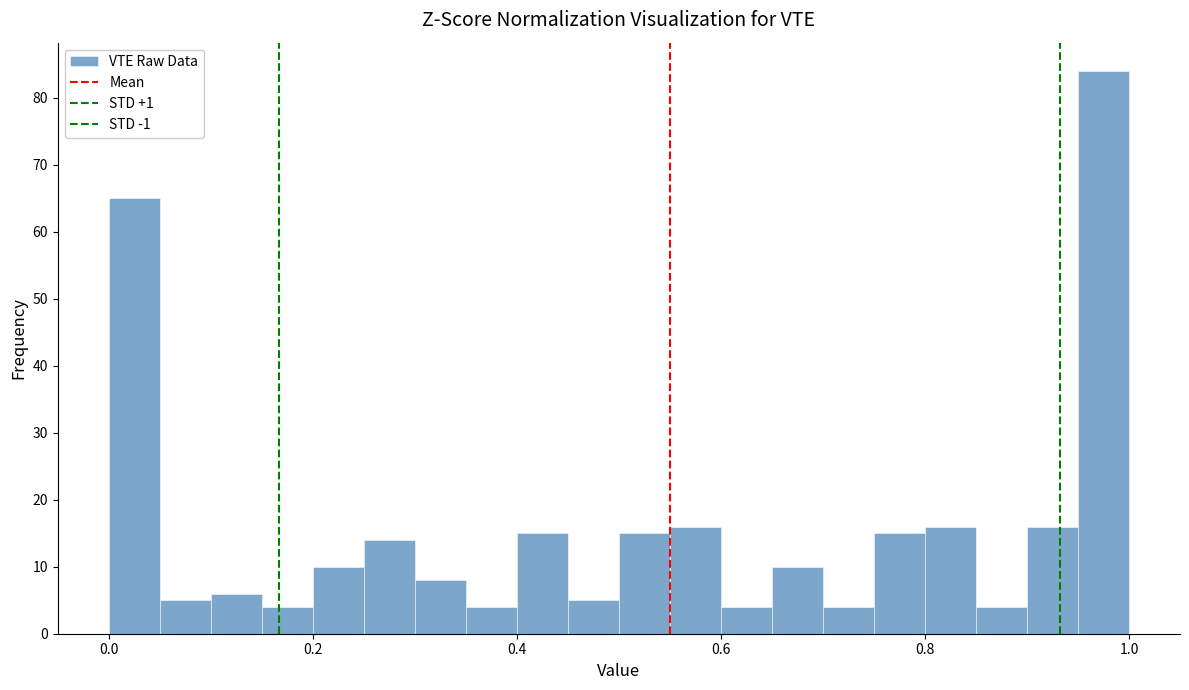

Around what value on the x-axis is the tallest bar? Give the approximate position of its centre, as read against the axis.

0.98